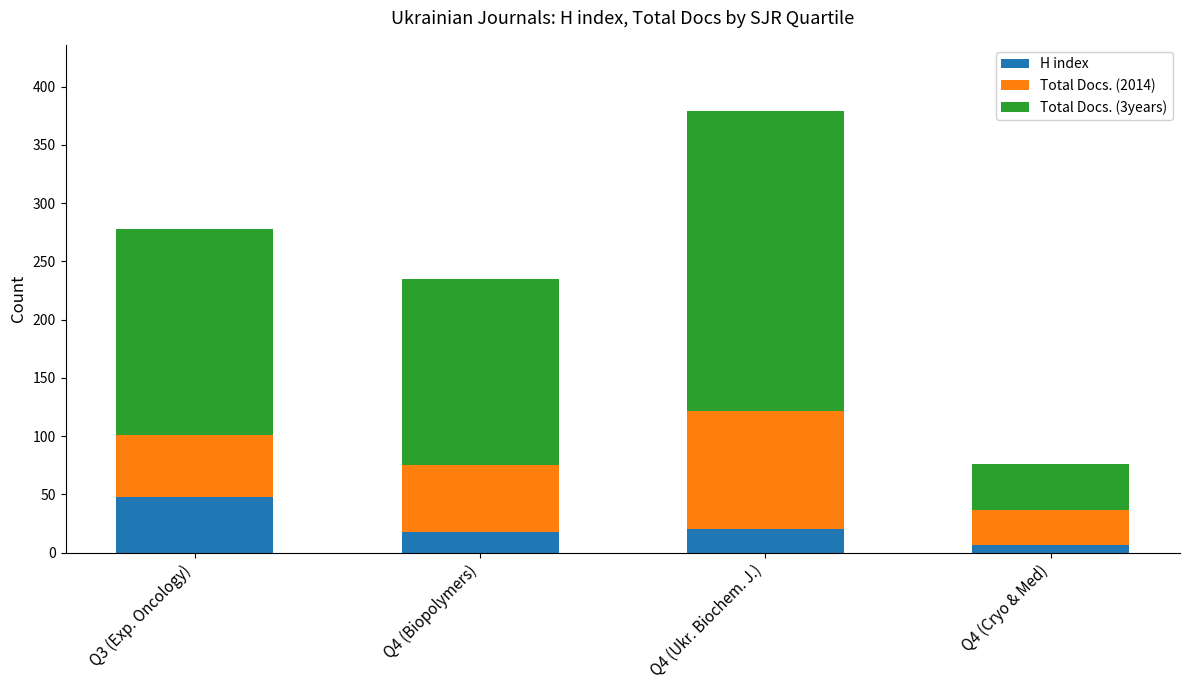

The value of H index at Q3 (Exp. Oncology) is 83. True or false?

False